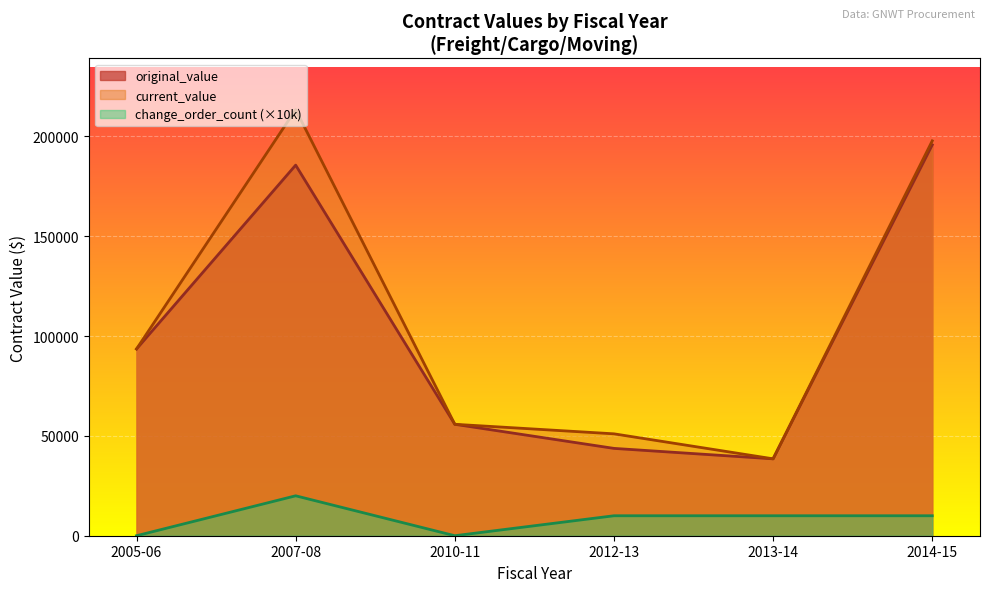

The value of current_value at 2014-15 is 197800.0. True or false?

True